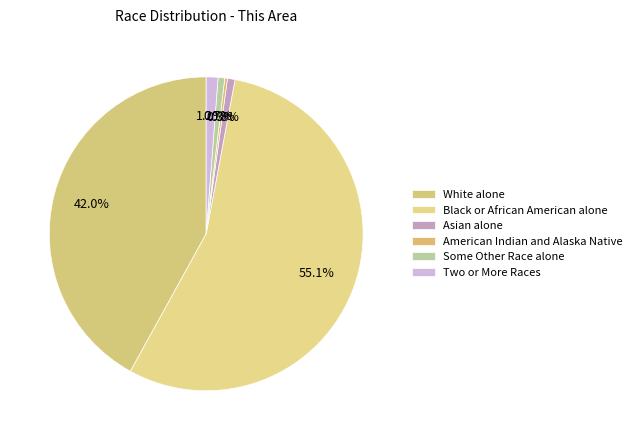

Count the number of slices in the pie.

6